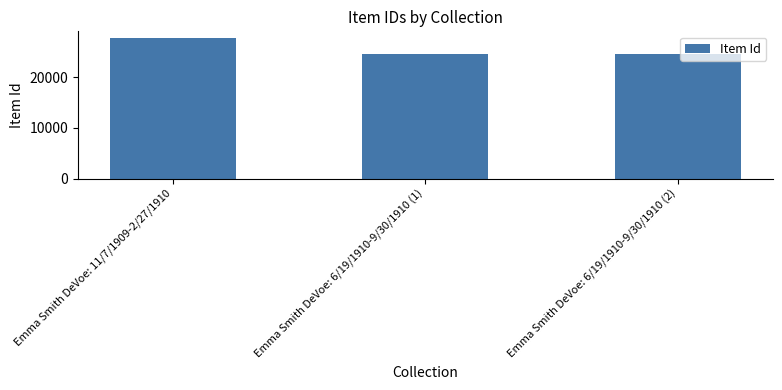

How many values are below 24689?

1